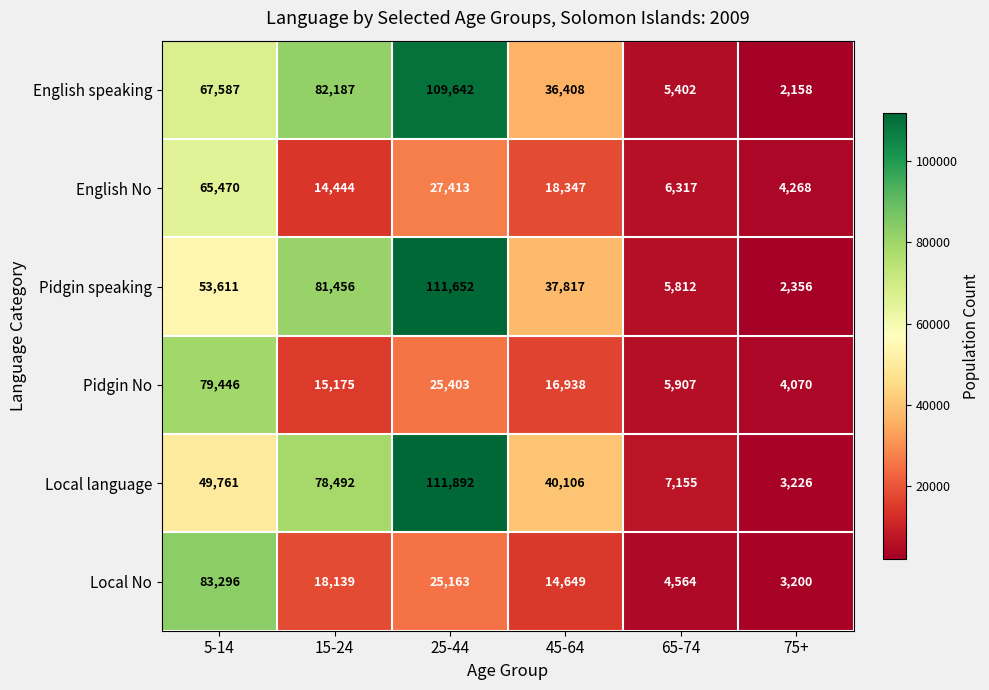

Is it true that English speaking equals 69759 at 25-44?

False